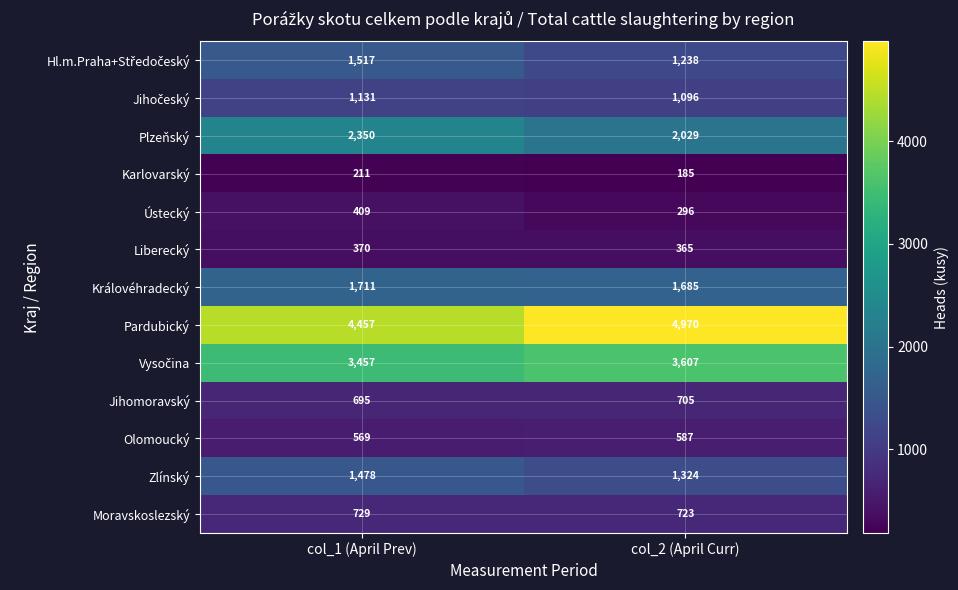

At how many categories does at least one series exceed 3966?

2